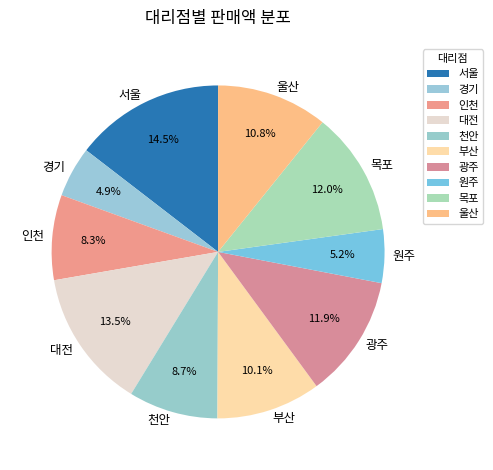

How many segments does this pie chart have?

10